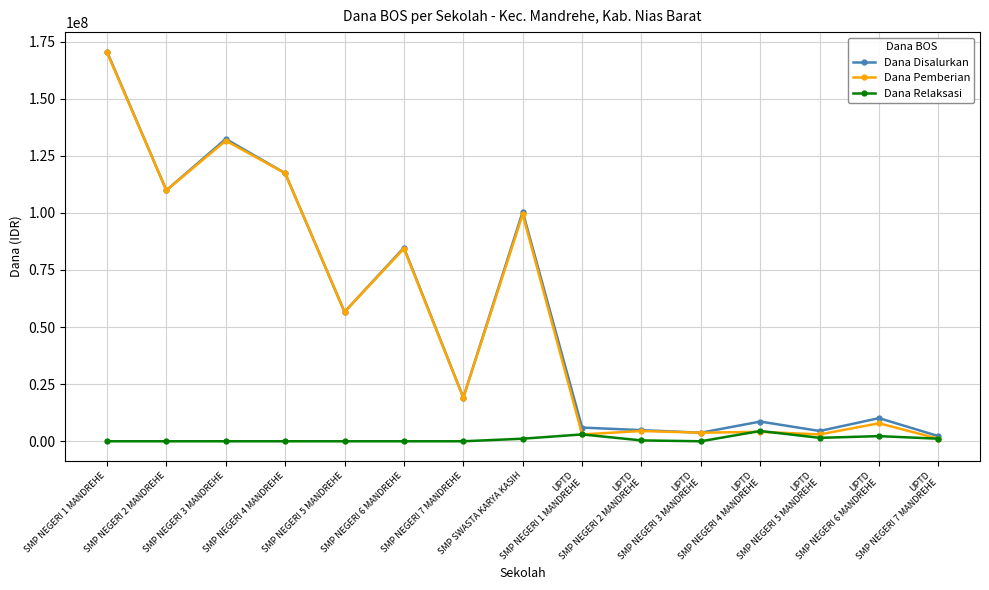

Read the Dana Pemberian value at SMP NEGERI 2 MANDREHE, to the nearest 10.

109875000